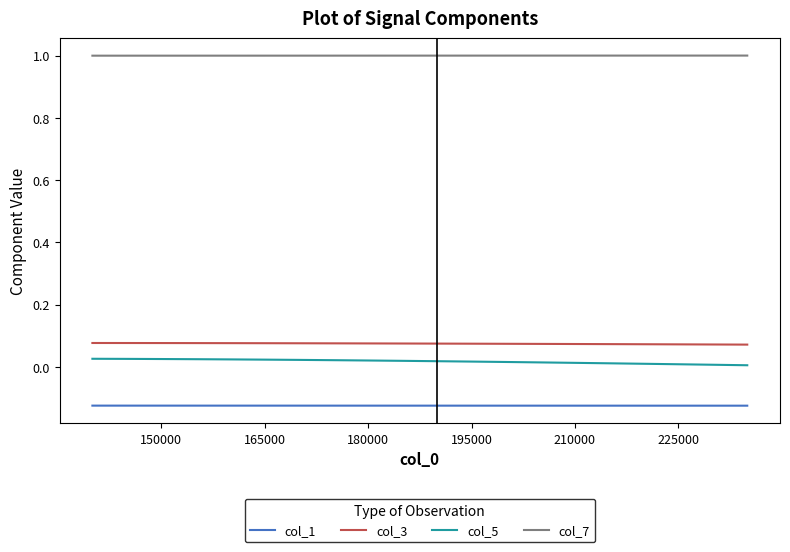

What is the maximum value shown in the chart?

1.0